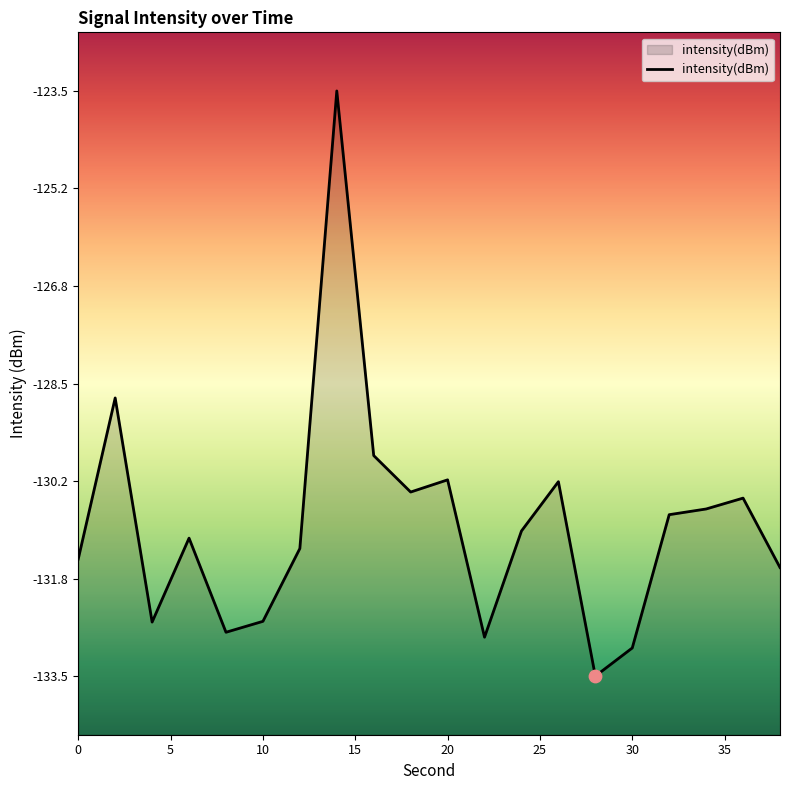

What is the change in value from 2 to 20?

-1.4